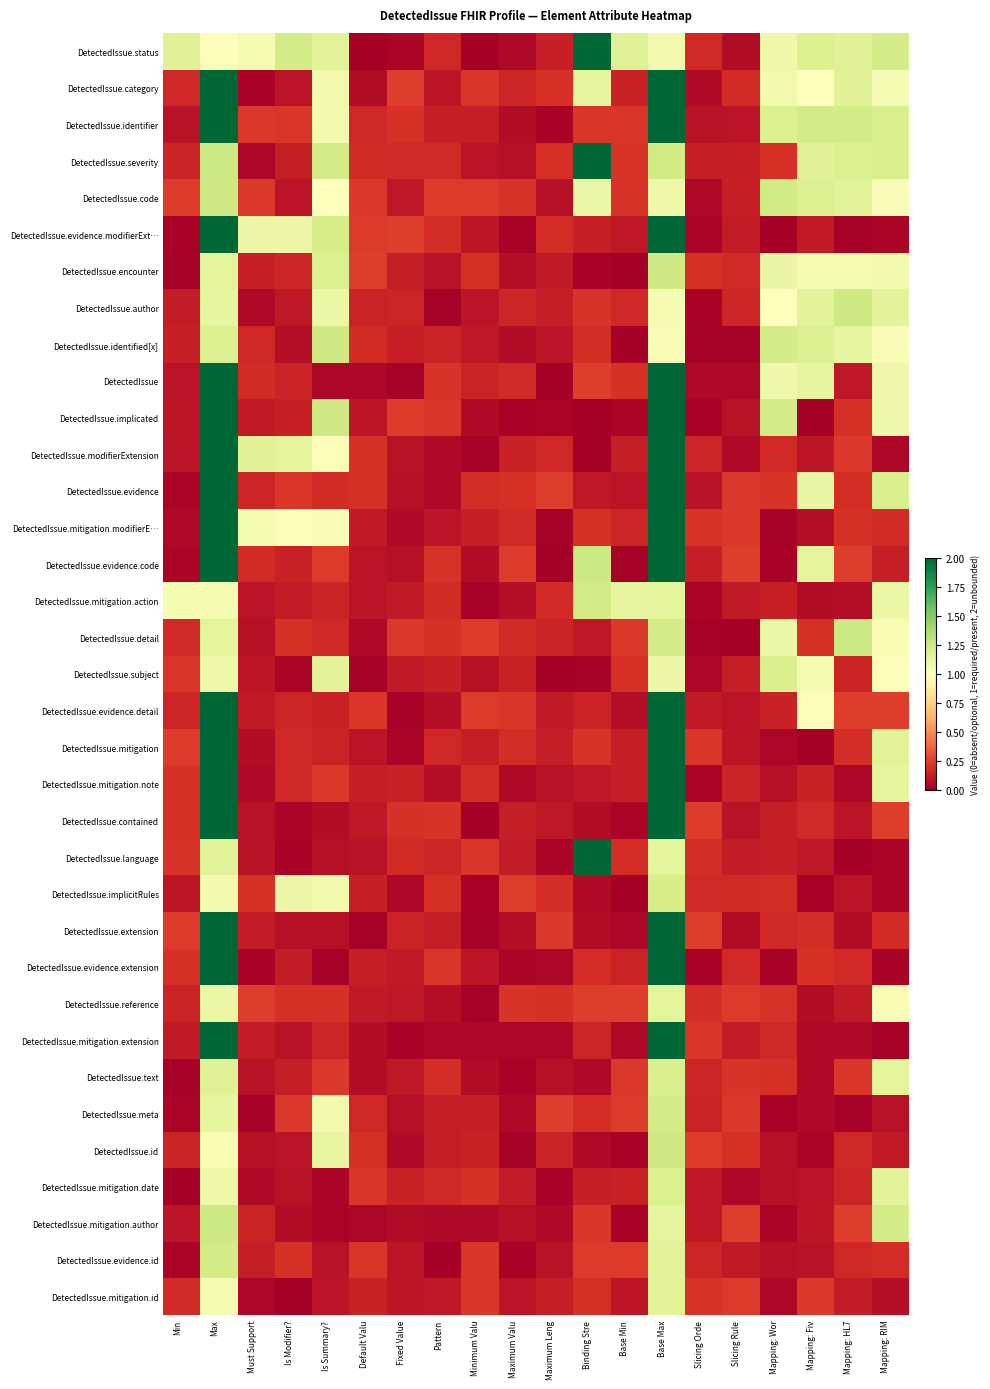

At Is Summary?, list the series in order from smallest to largest.

DetectedIssue.evidence.extension, DetectedIssue.mitigation.author, DetectedIssue.mitigation.date, DetectedIssue, DetectedIssue.contained, DetectedIssue.extension, DetectedIssue.language, DetectedIssue.evidence.id, DetectedIssue.mitigation.id, DetectedIssue.evidence.detail, DetectedIssue.mitigation, DetectedIssue.mitigation.action, DetectedIssue.mitigation.extension, DetectedIssue.detail, DetectedIssue.evidence, DetectedIssue.reference, DetectedIssue.text, DetectedIssue.mitigation.note, DetectedIssue.evidence.code, DetectedIssue.code, DetectedIssue.modifierExtension, DetectedIssue.mitigation.modifierE…, DetectedIssue.identifier, DetectedIssue.meta, DetectedIssue.category, DetectedIssue.implicitRules, DetectedIssue.author, DetectedIssue.id, DetectedIssue.subject, DetectedIssue.status, DetectedIssue.encounter, DetectedIssue.evidence.modifierExt…, DetectedIssue.severity, DetectedIssue.implicated, DetectedIssue.identified[x]